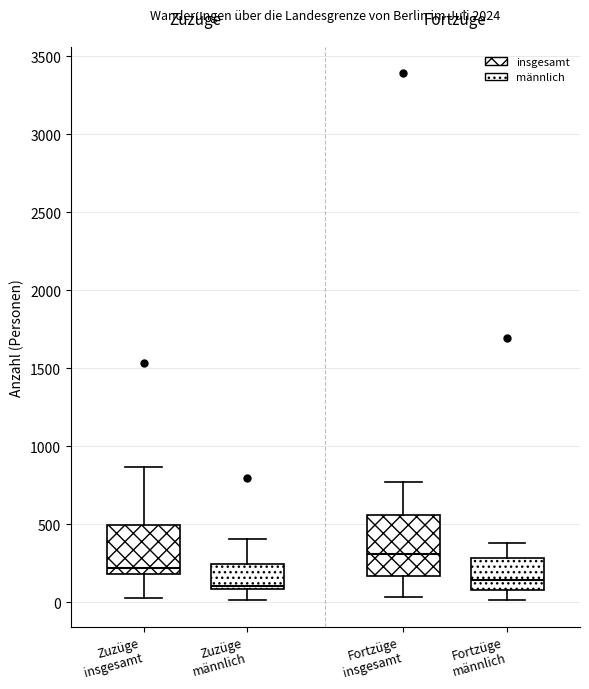

Comparing the boxes themselves (not the whiskers), which one is the tallest?

Fortzüge insgesamt